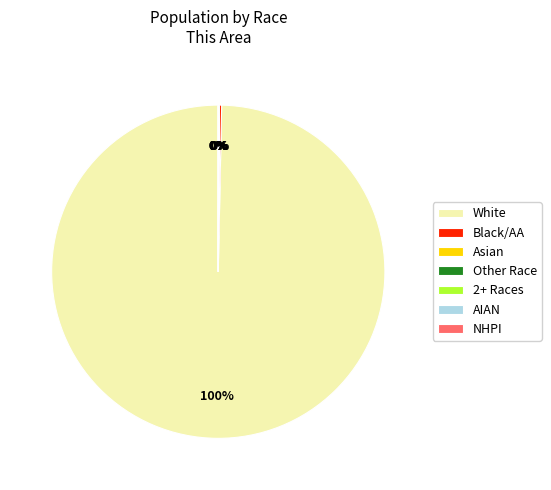

To the nearest percent, what is the difference between the largest and smallest slice percentages?

100%